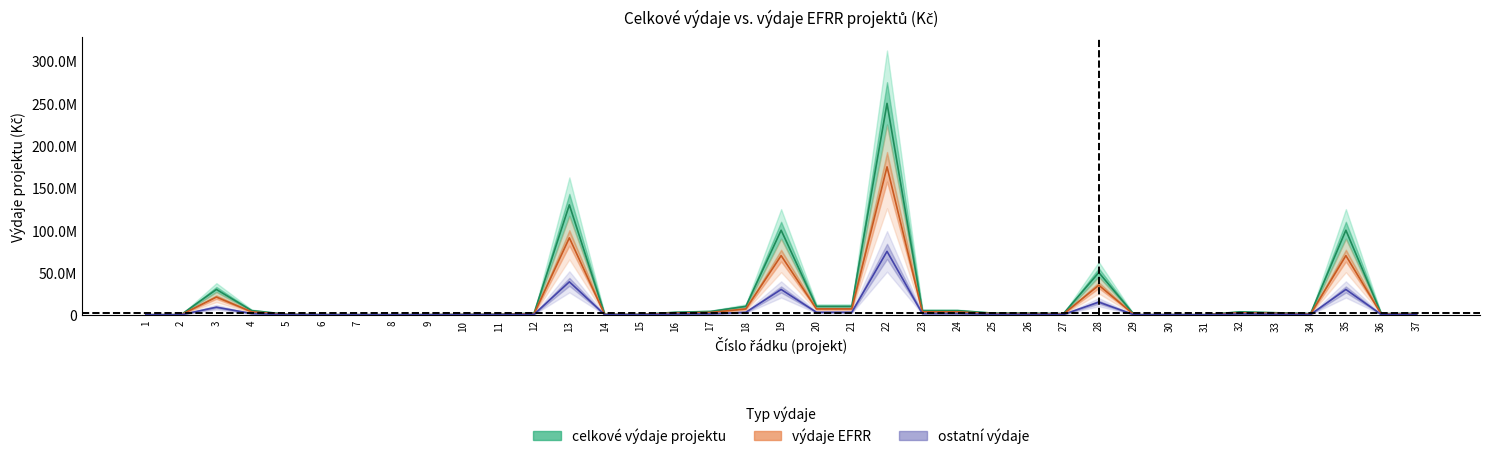

What is the sum of the efrr_vydaje values at 5 and 8?

750000